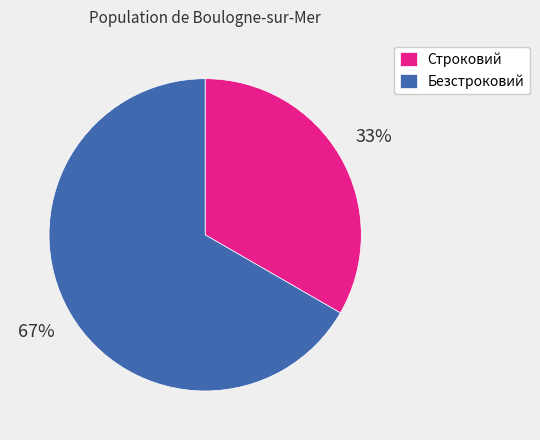

Which slice is the smallest?

Строковий